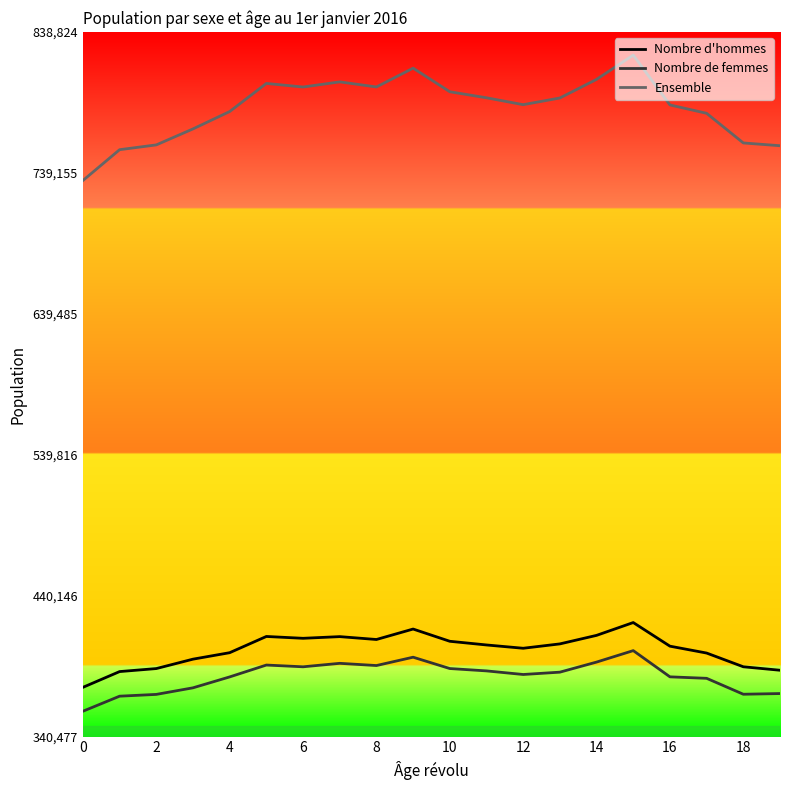

Which series has the largest range (max minus min)?

Ensemble